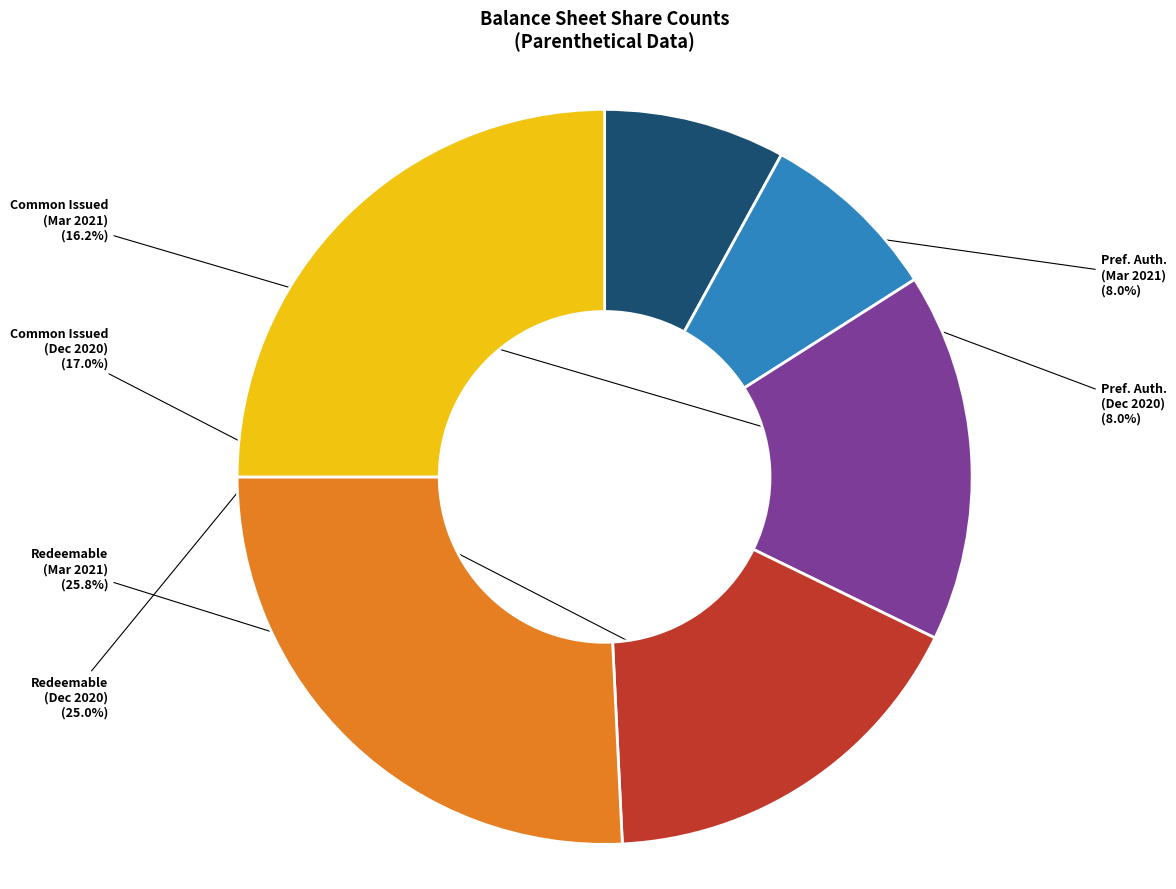

Does any single category account for the majority?

No